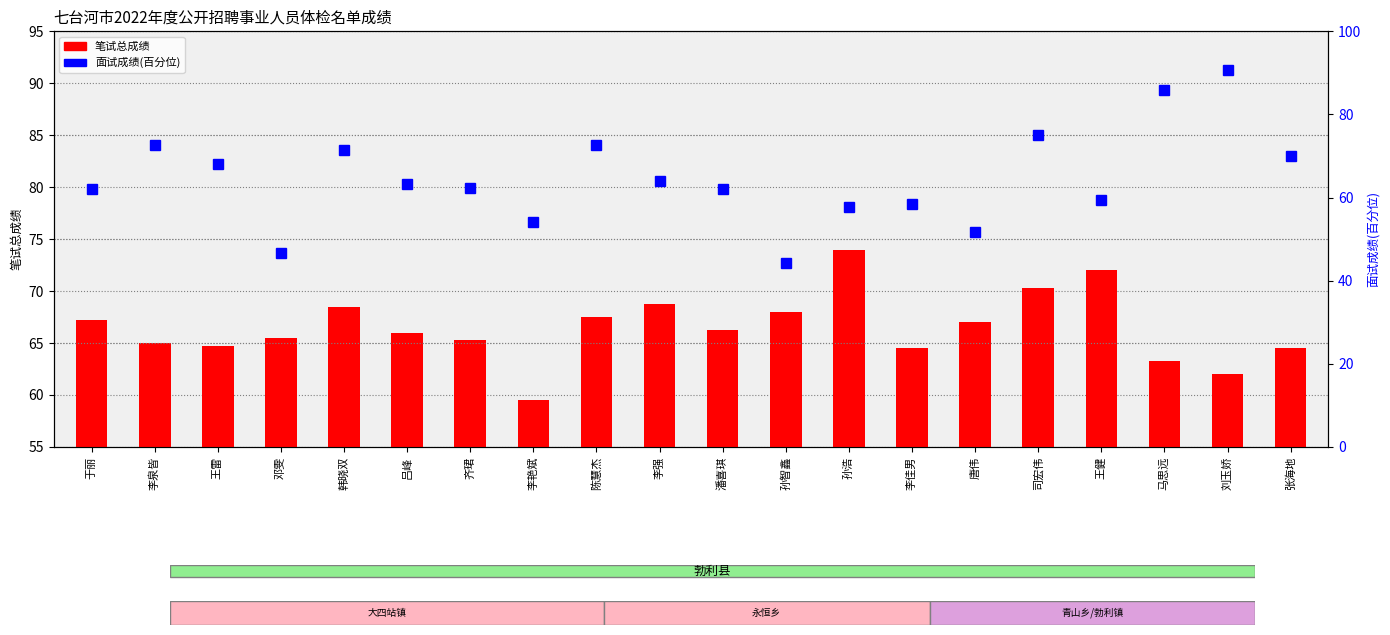

Reading right to left, transcribe all the data shown in this chart.

笔试总成绩: 64.5	62.0	63.2	72.0	70.2	67.0	64.5	74.0	68.0	66.2	68.8	67.5	59.5	65.2	66.0	68.5	65.5	64.8	65.0	67.2
面试成绩(百分位): 70.0	90.7	86.0	59.3	75.0	51.7	58.3	57.7	44.3	62.0	64.0	72.7	54.0	62.3	63.3	71.3	46.7	68.0	72.7	62.0